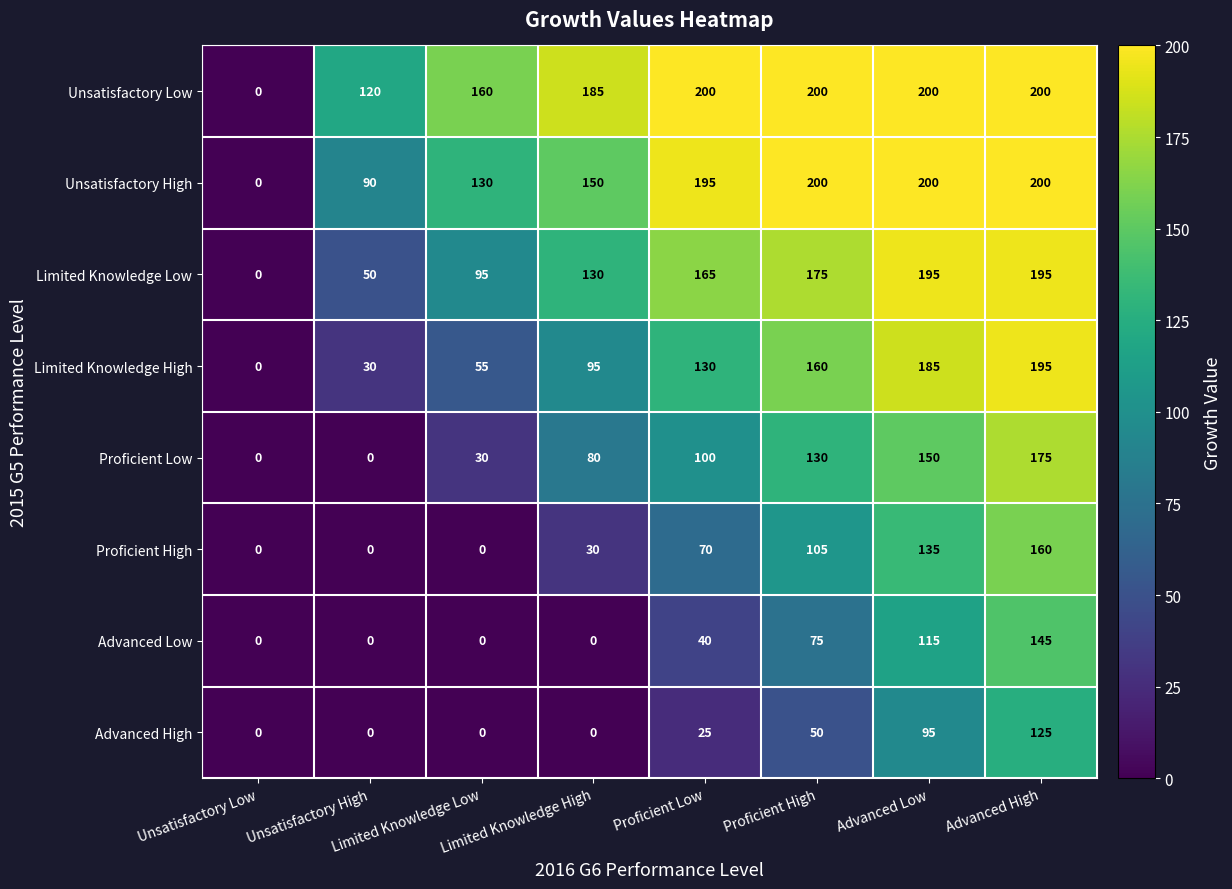

What is the highest value of the Proficient Low series?

175